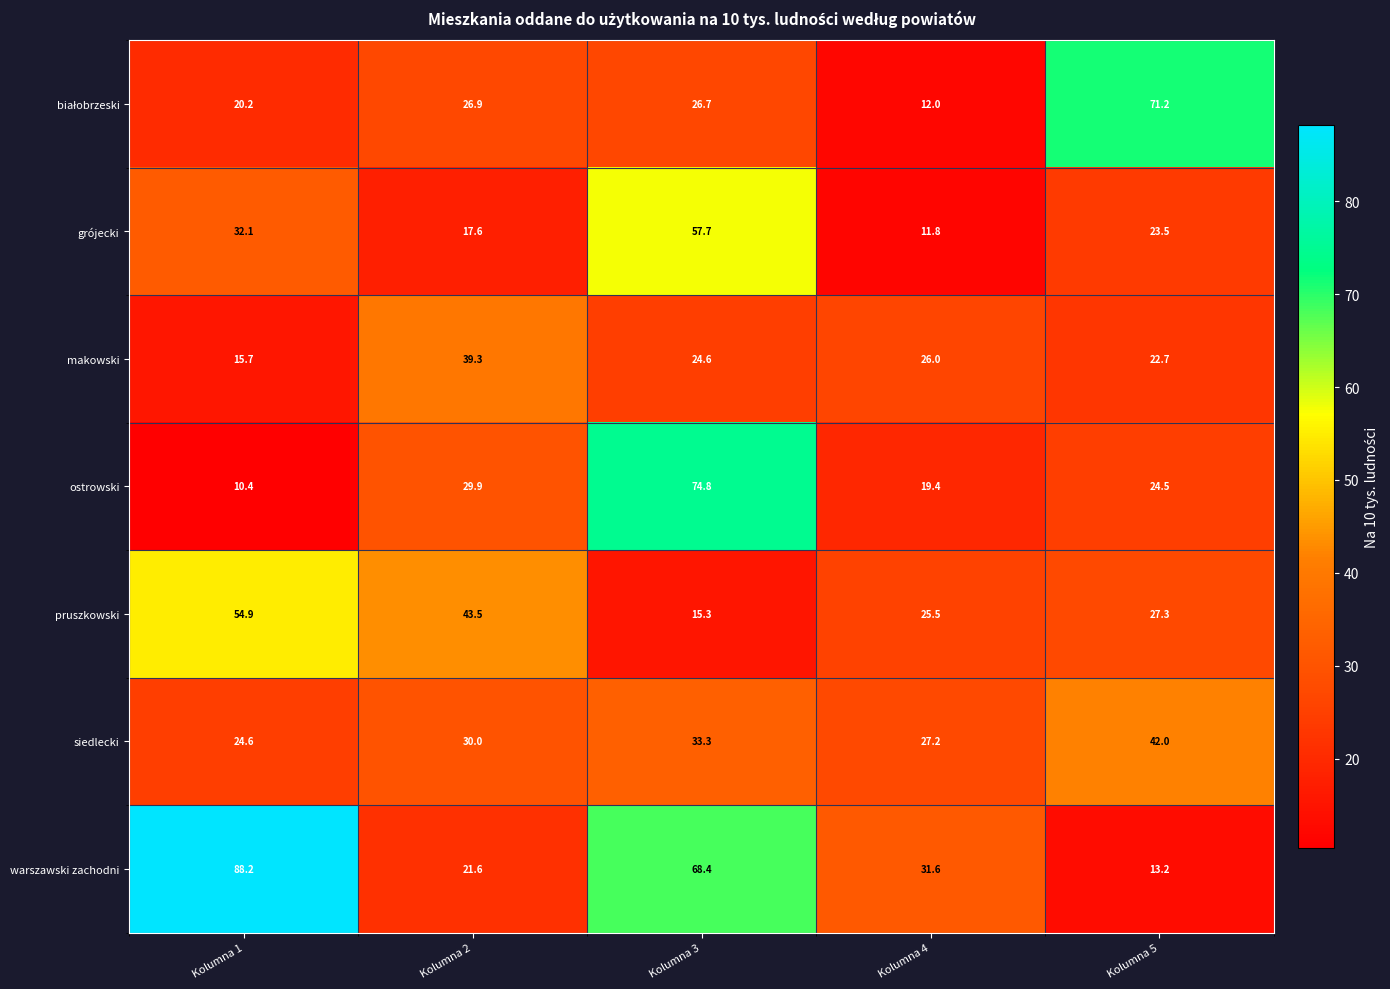

What is the lowest value of the warszawski zachodni series?

13.2